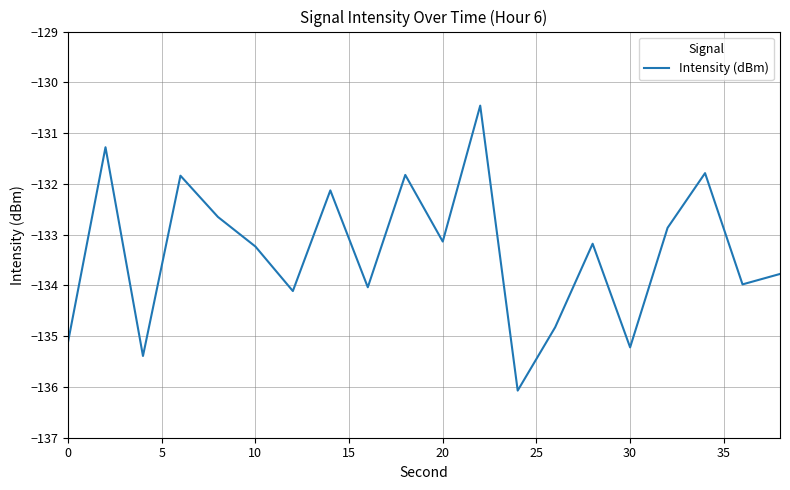

What is the difference between the maximum and minimum values?

5.6